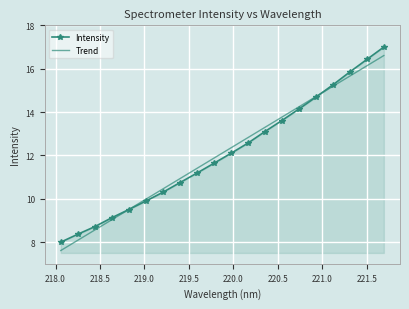

What is the maximum value for Trend?

16.6